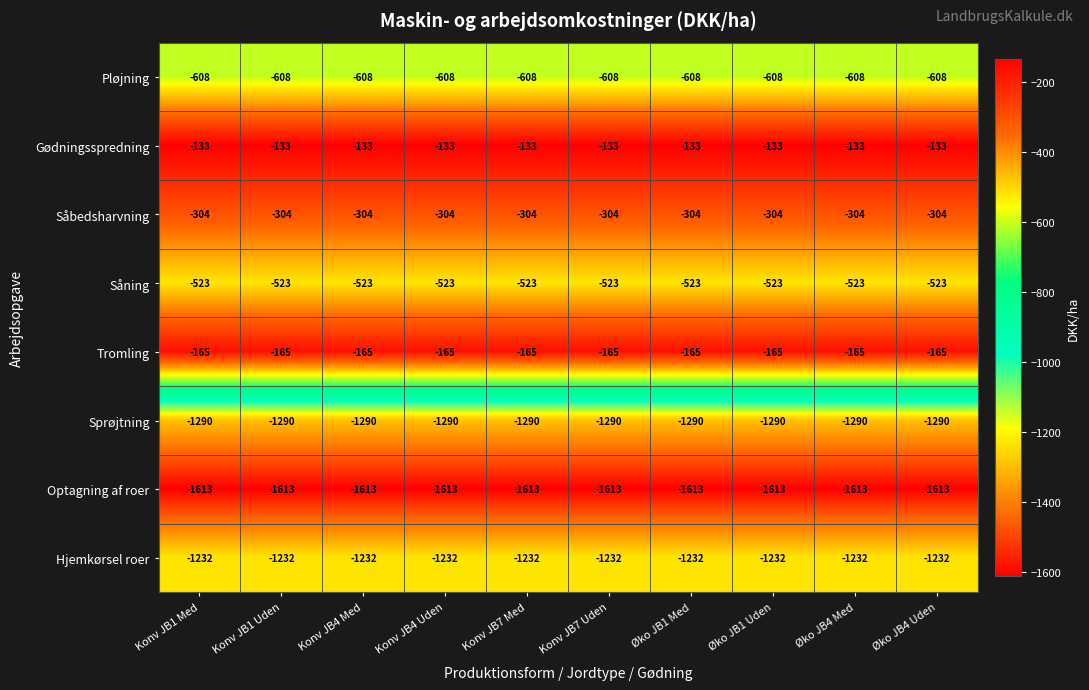

What is the total value across all series at Konv JB7 Uden?

-5868